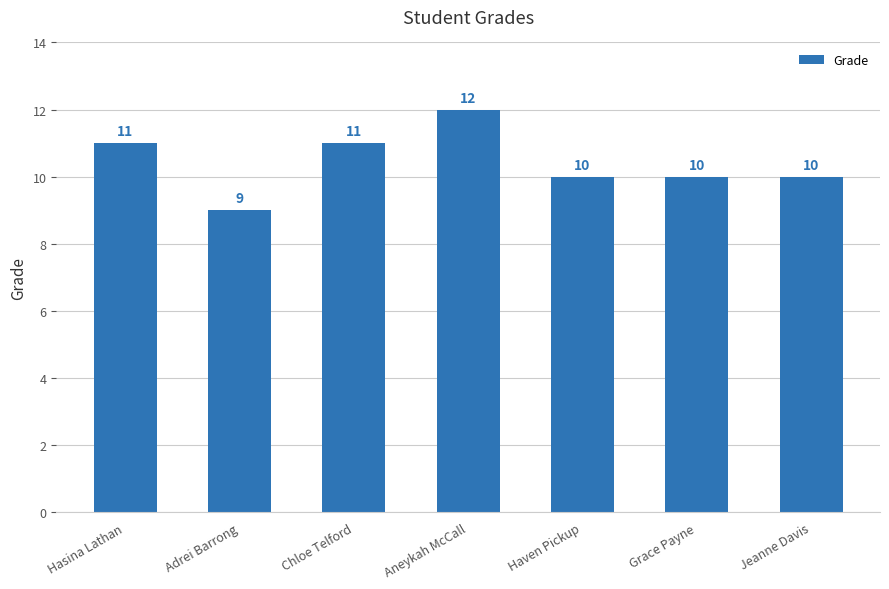

How many data points are less than 10?

1